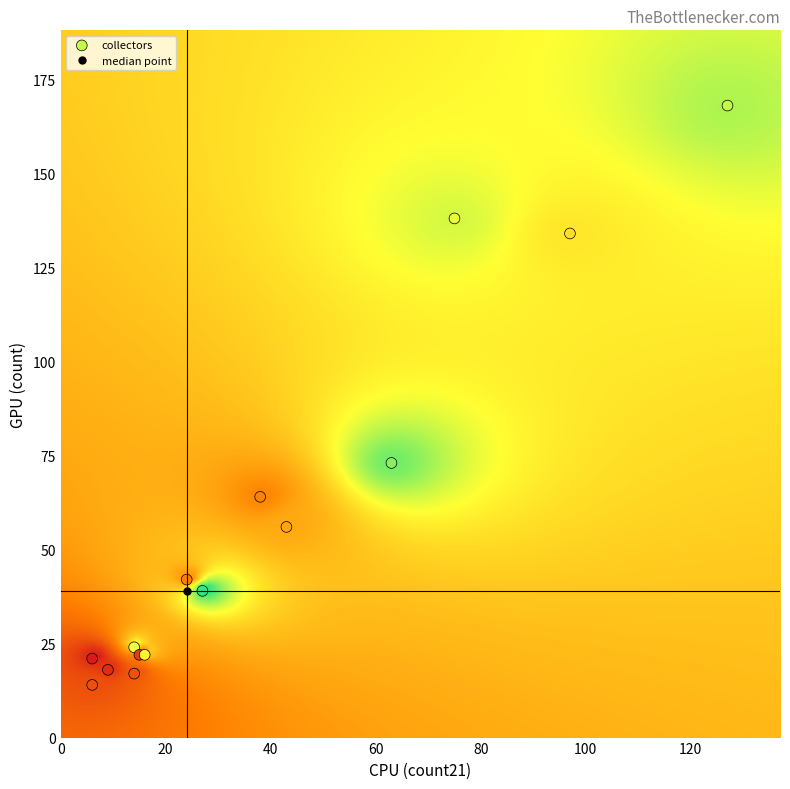

What Y value in the scatter plot is closest to 91?

73